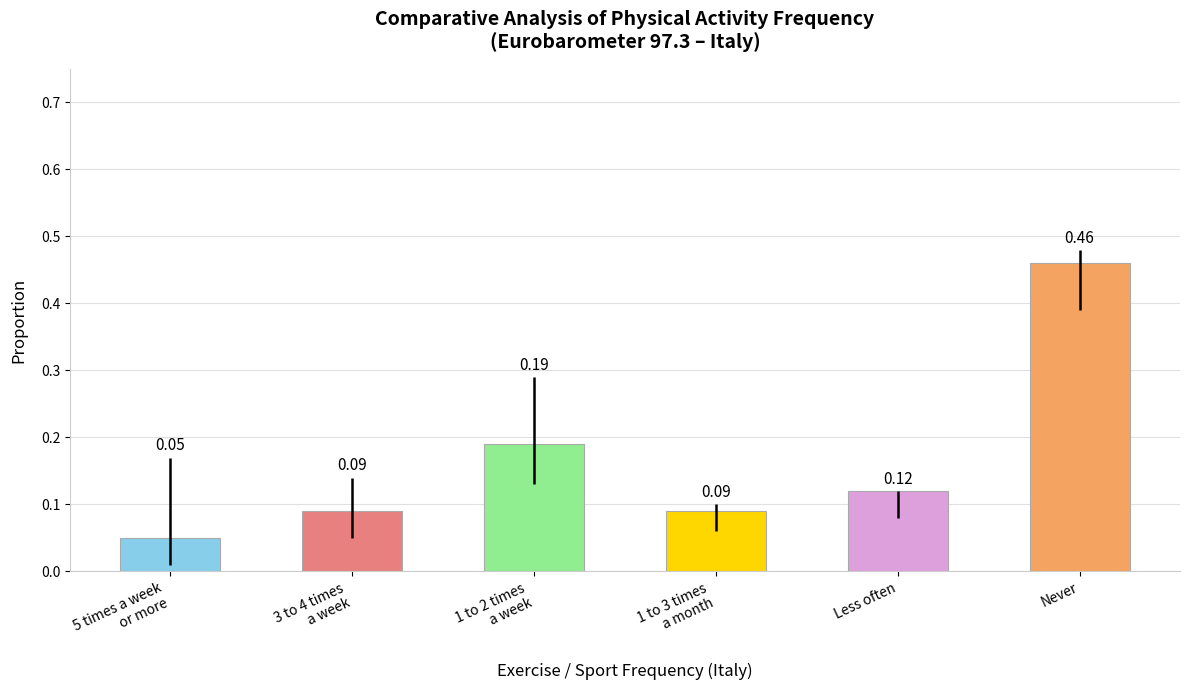

What is the label of the 5th bar from the left?

Less often